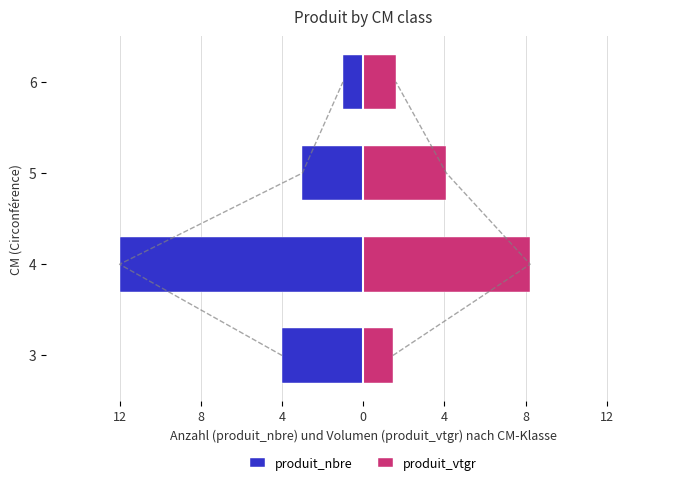

Reading left to right, transcribe all the data shown in this chart.

produit_nbre: -4.0	-12.0	-3.0	-1.0
produit_vtgr: 1.5	8.2	4.1	1.6